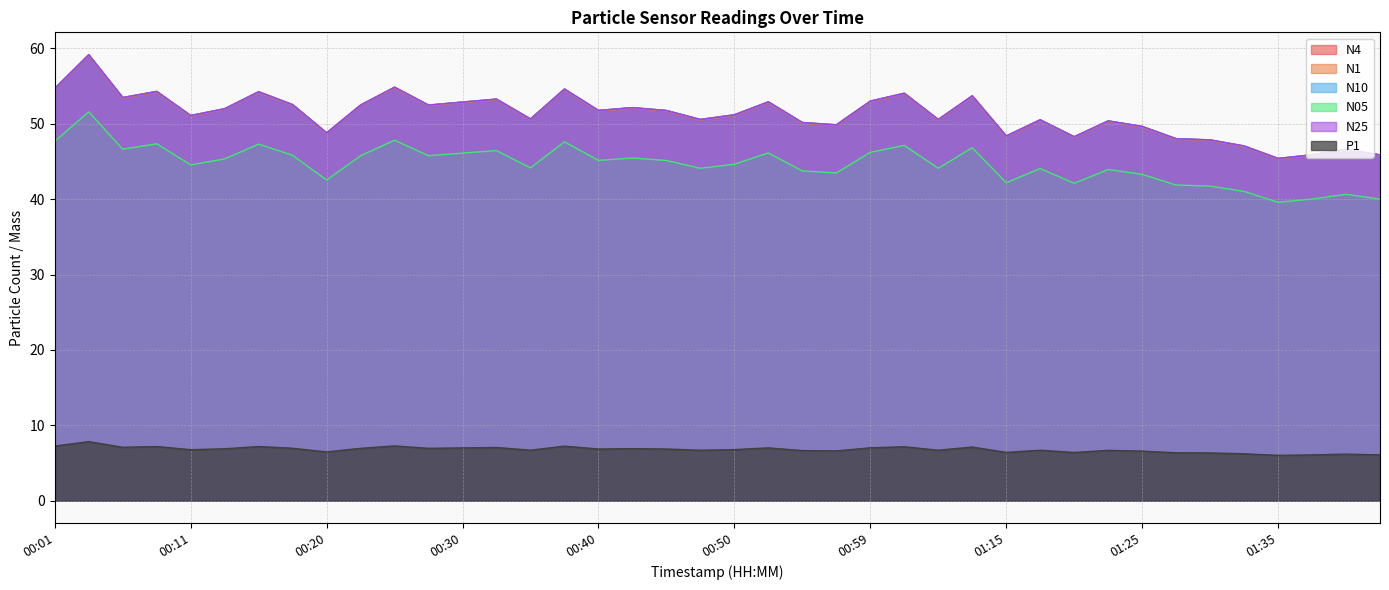

Where is N05 nearest to the value 45?

00:45